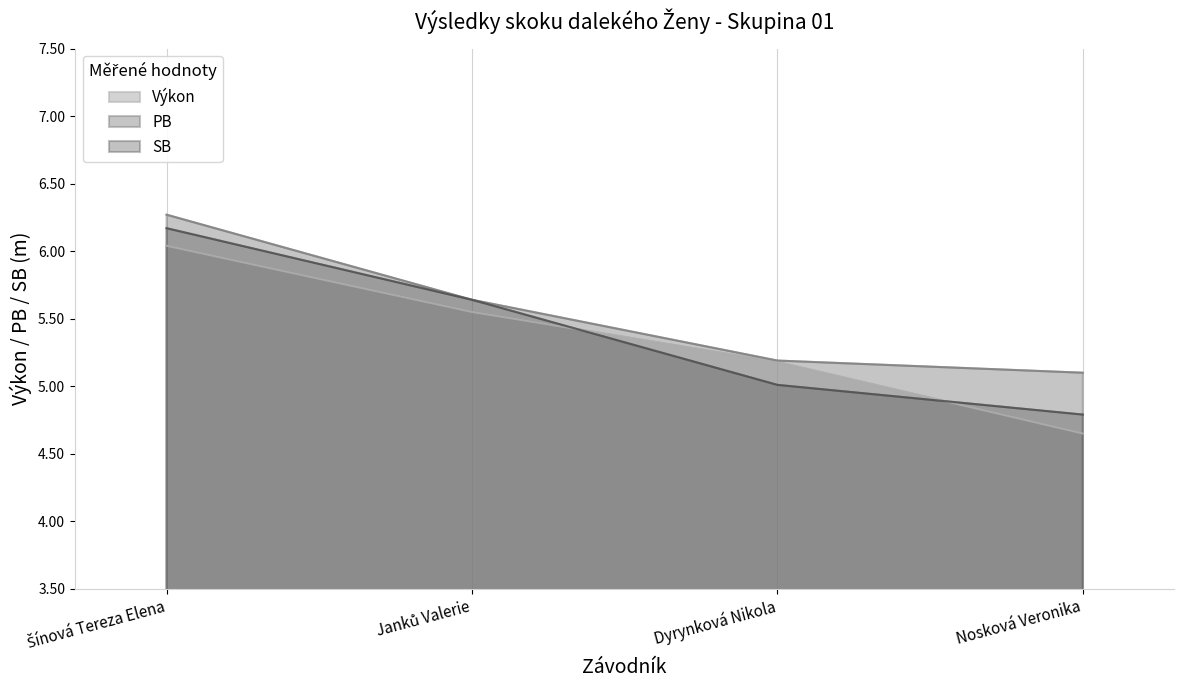

Where does the SB series first go above 5?

Šínová Tereza Elena